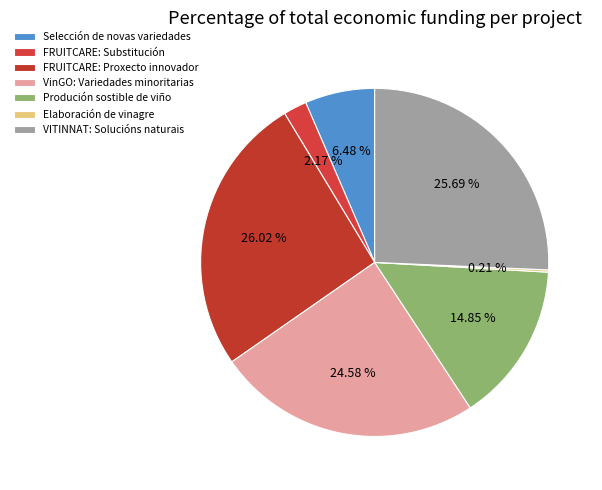

Is there any slice that represents more than half of the pie?

No